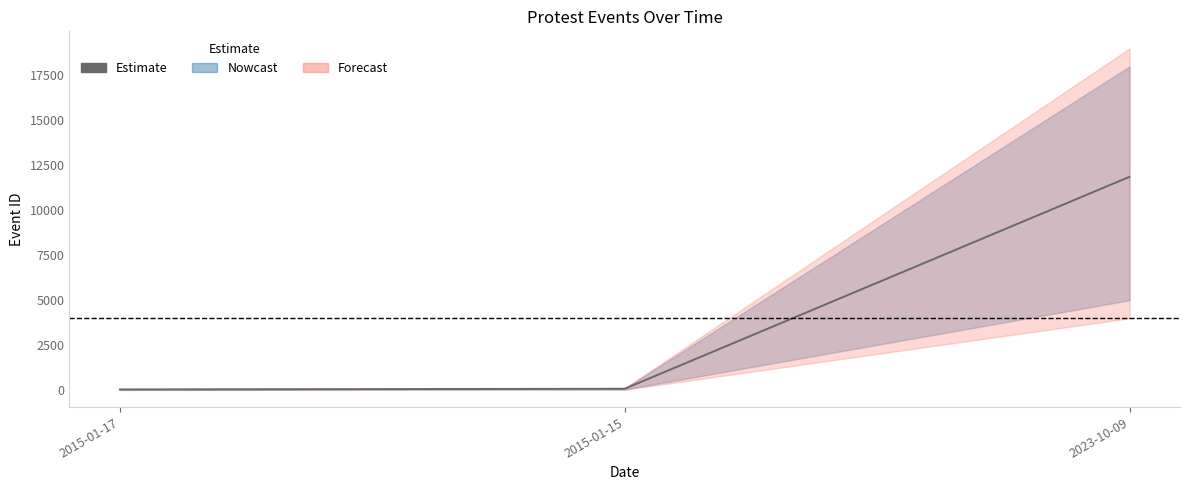

What is the average value?

3994